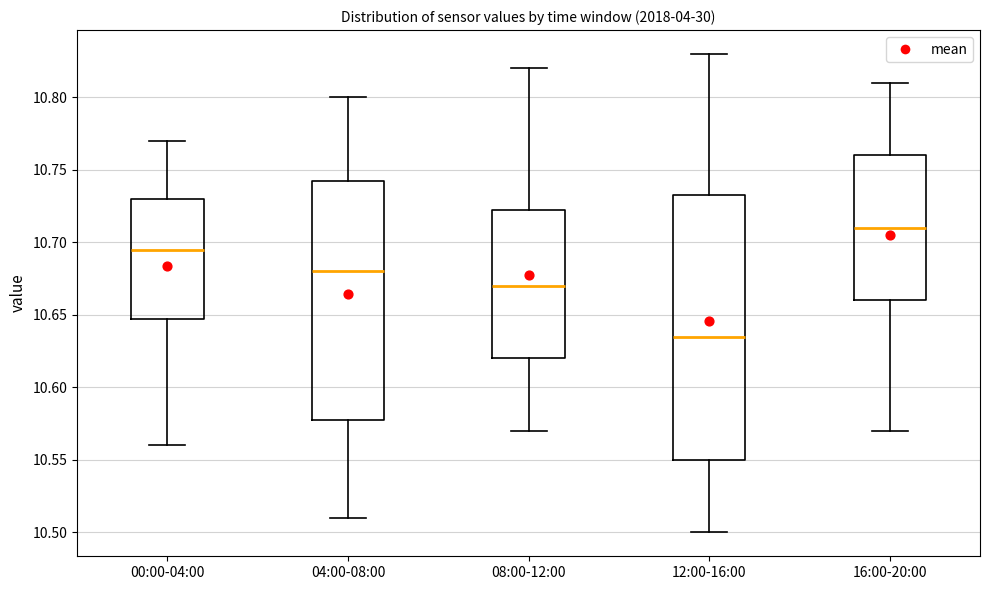

Which box has the highest median line?

16:00-20:00